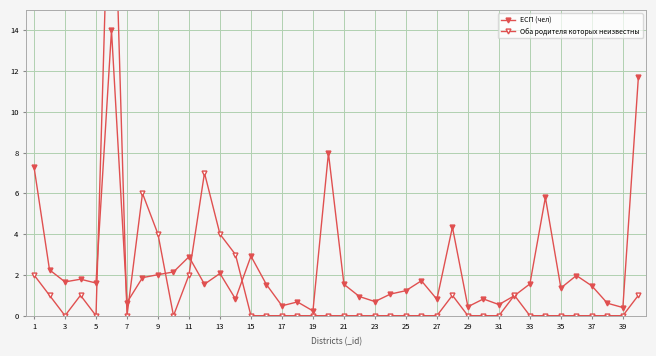

How many values in the Оба родителя которых неизвестны series exceed 0?

13